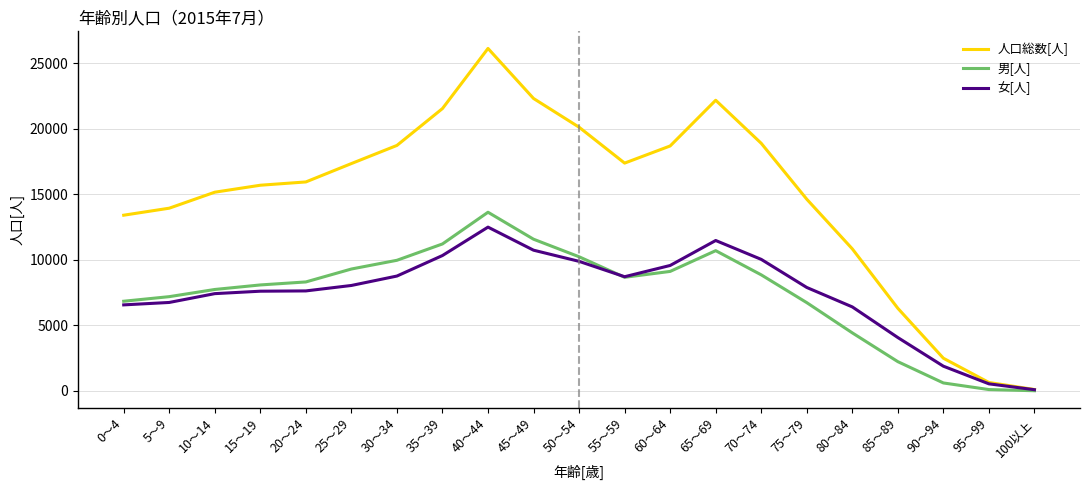

At which category does the chart reach its peak across all series?

40～44